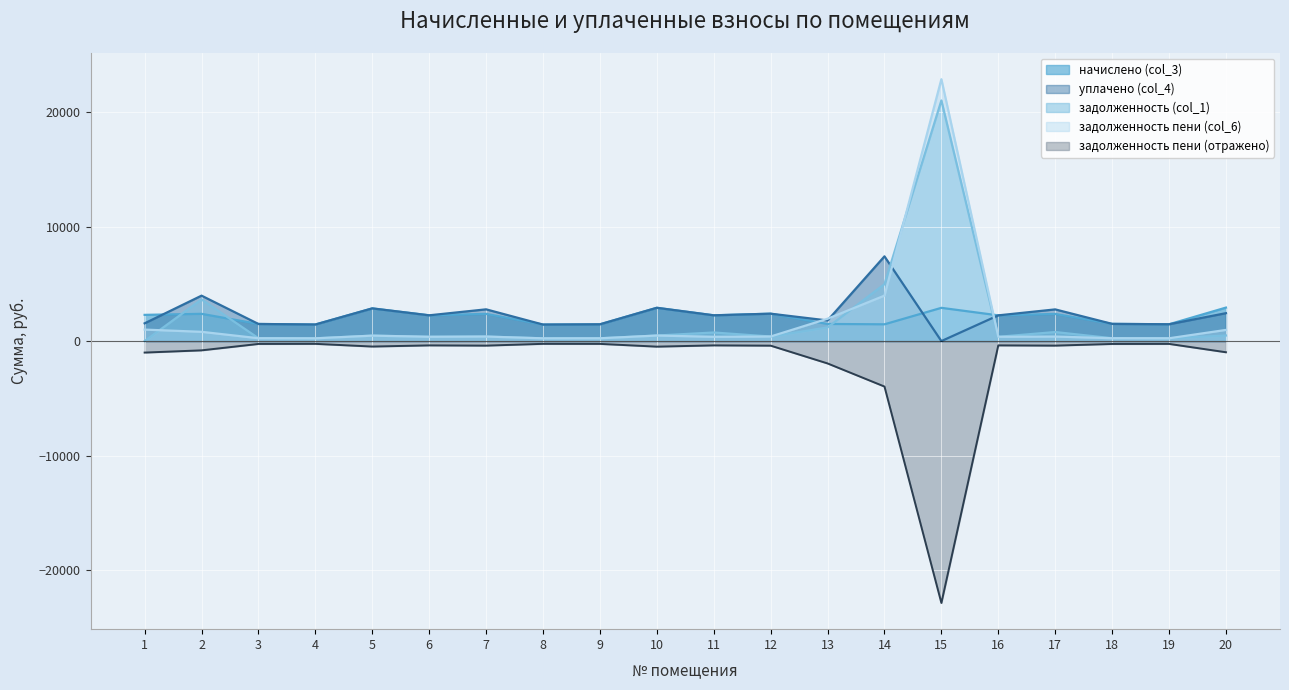

Where do задолженность (col_1) and задолженность пени (col_6) first cross each other?

1 and 2